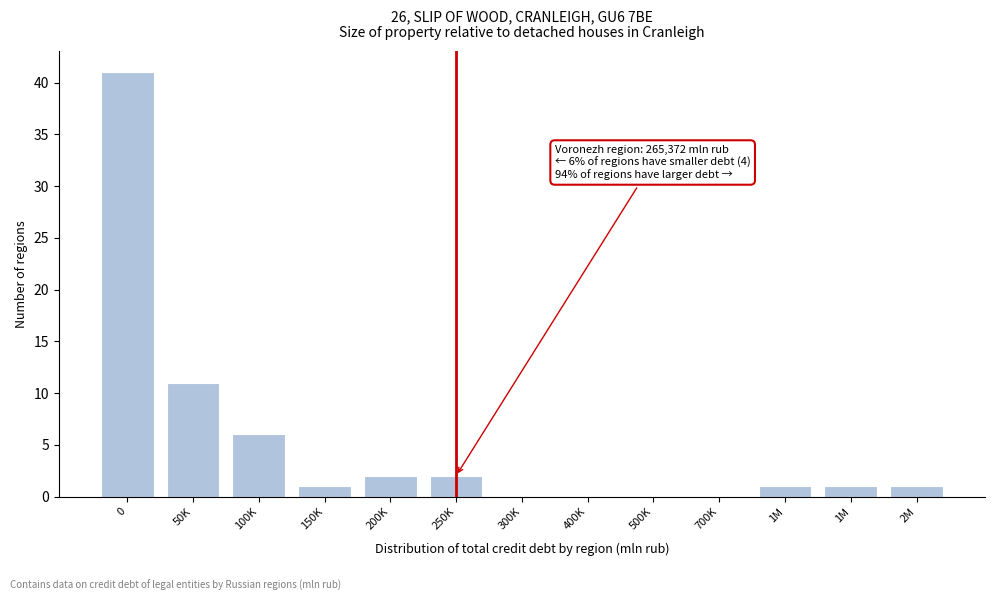

Count the number of data series in this chart.

1